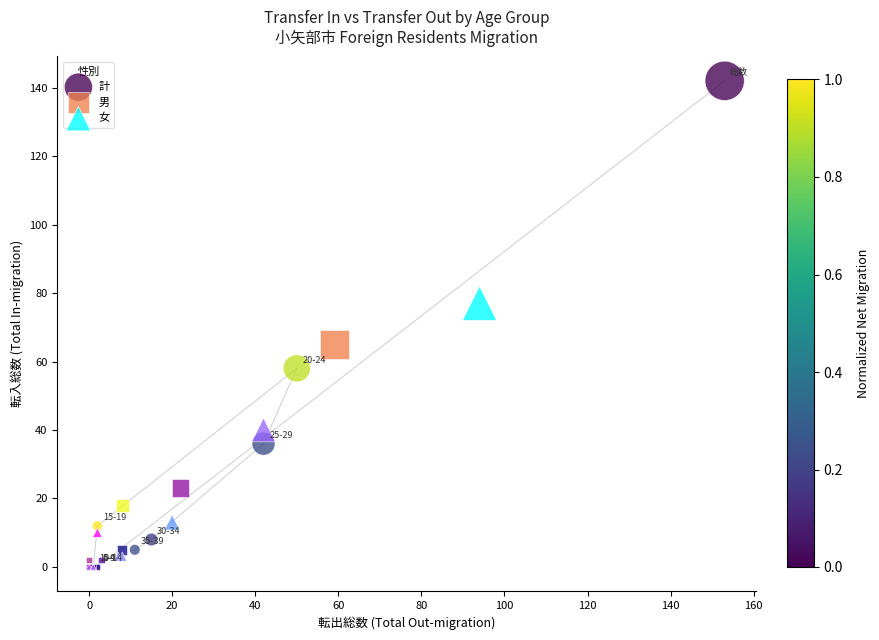

Which series has the largest Y range (max minus min)?

計